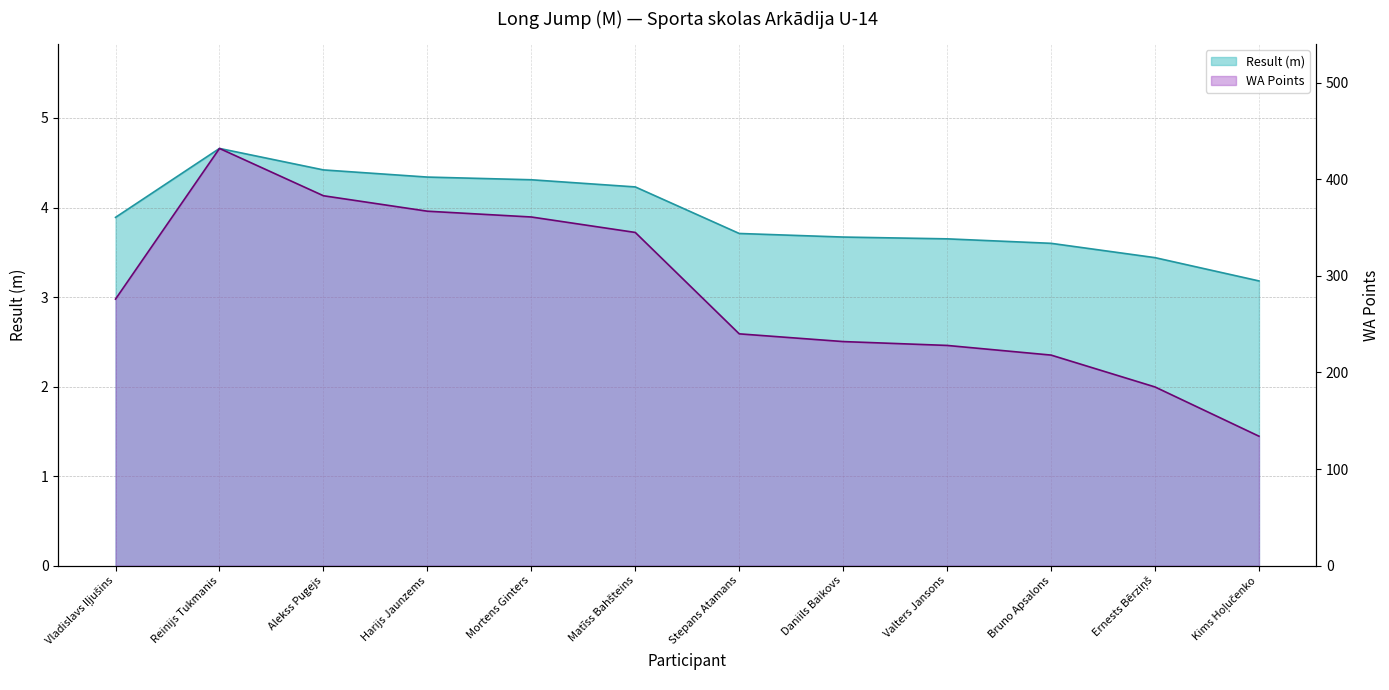

How many lines are shown in the chart?

2